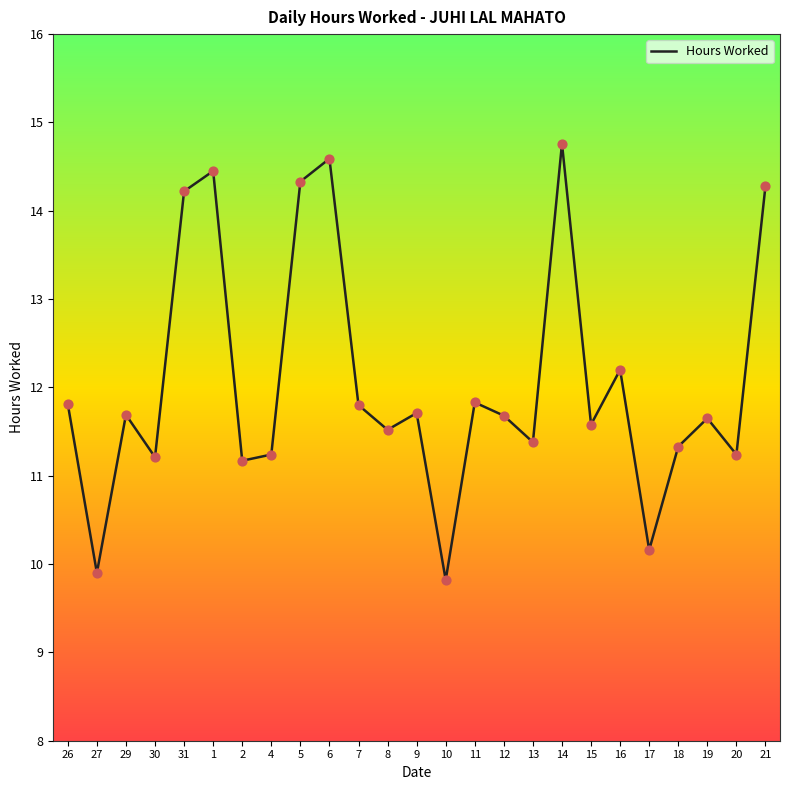

Which has a higher value, 27 or 5?

5